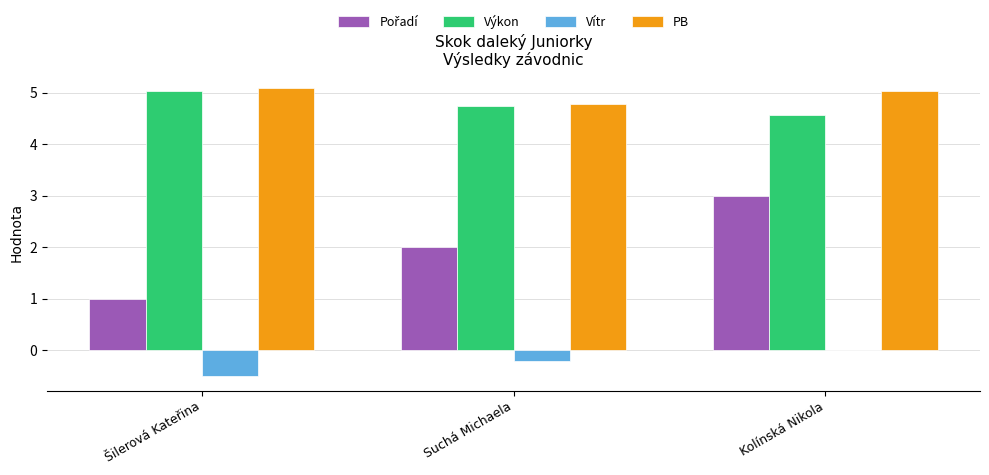

What is the total value across all series at Kolínská Nikola?

12.6